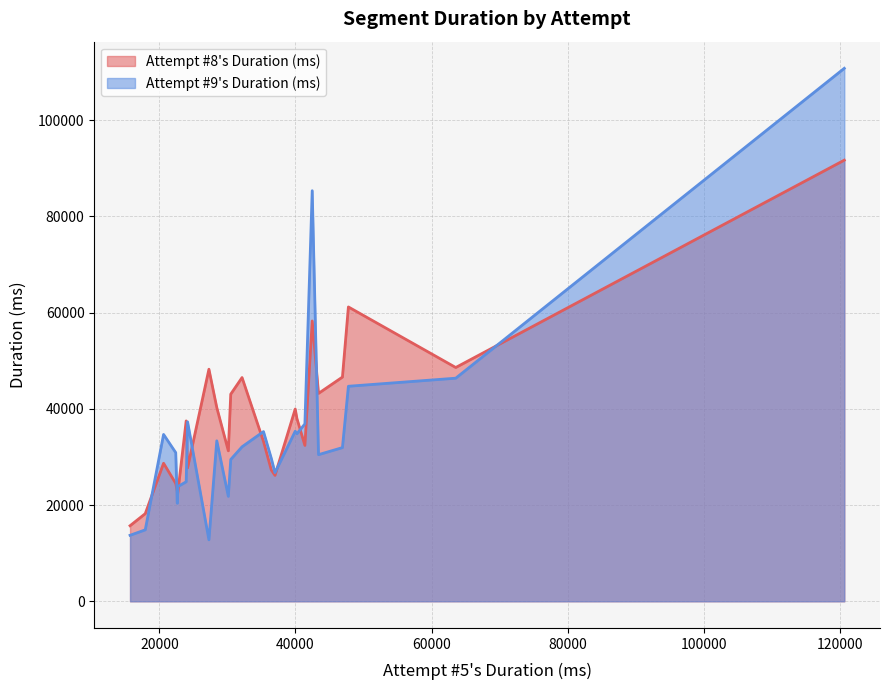

In Attempt #9's Duration (ms), how many points are higher than both neighbors (excluding endpoints)?

6